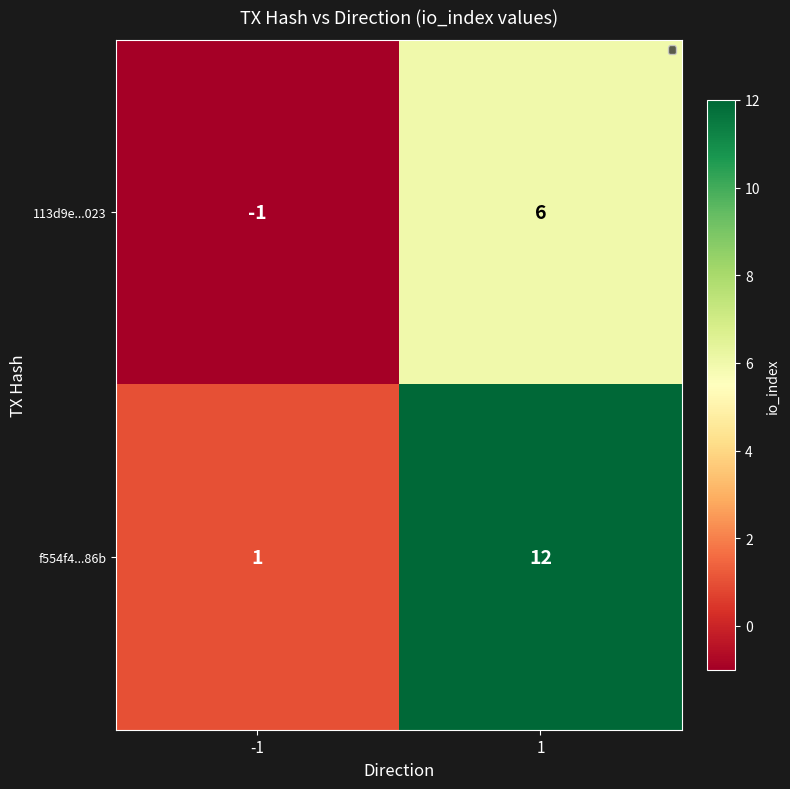

What is the sum of the f554f4...86b values at -1 and 1?

13